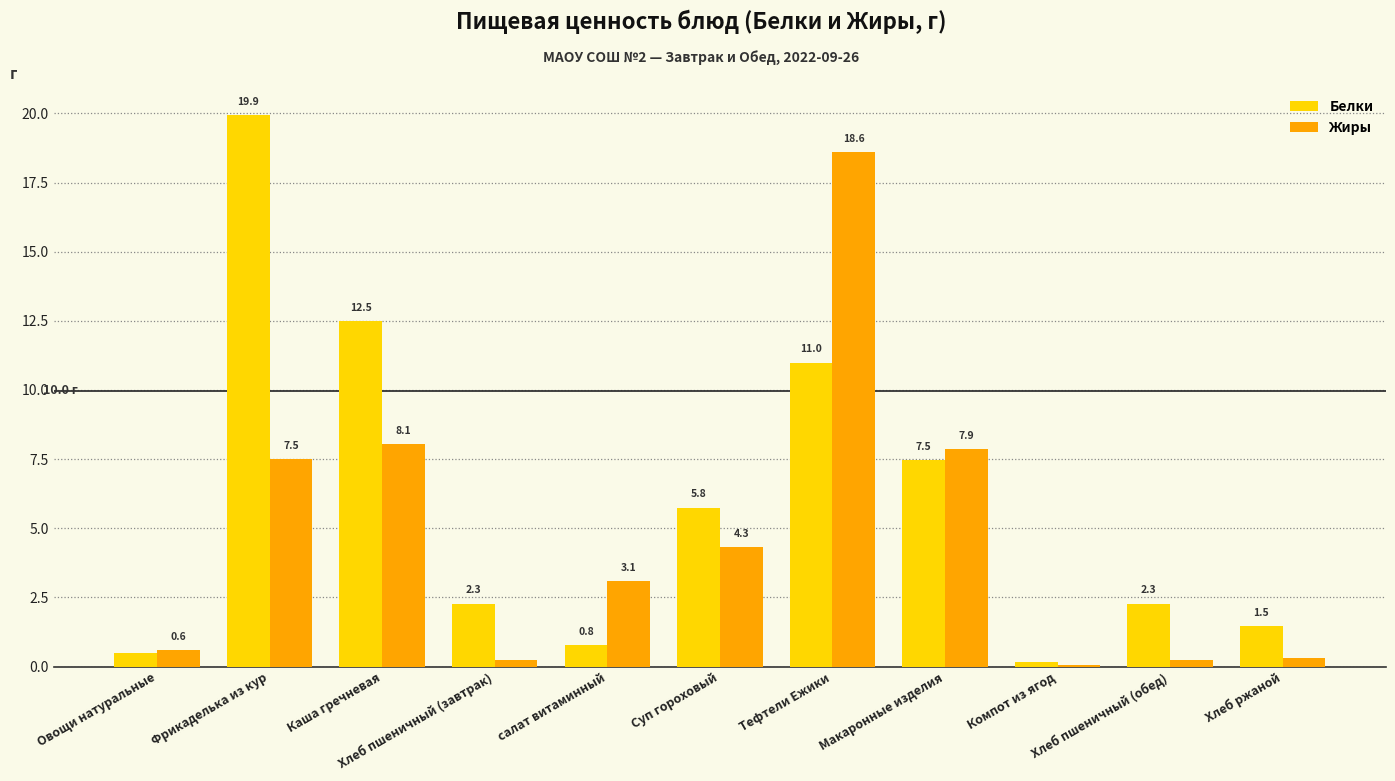

What is the average value of the Белки series?

5.8